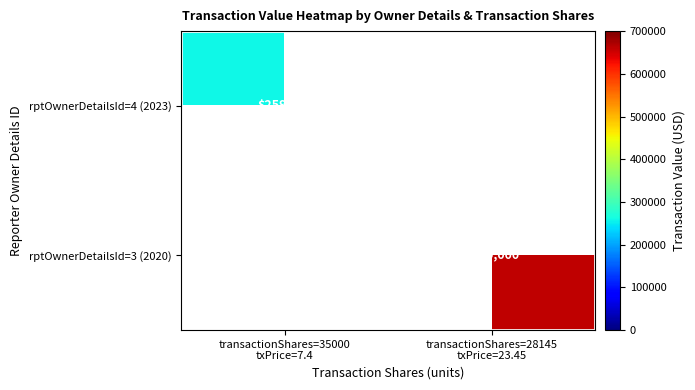

What is the minimum value shown in the chart?

259000.0